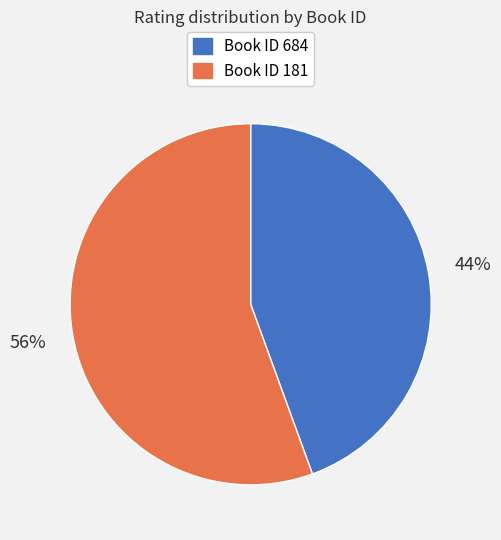

How many slices are in this pie chart?

2